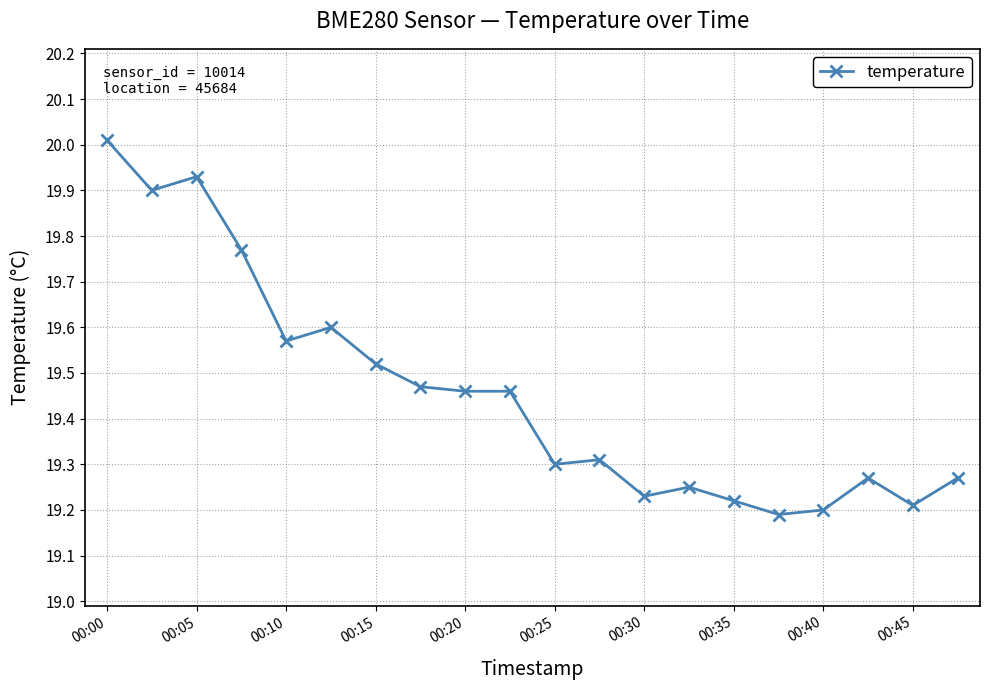

What is the greatest value displayed?

20.0